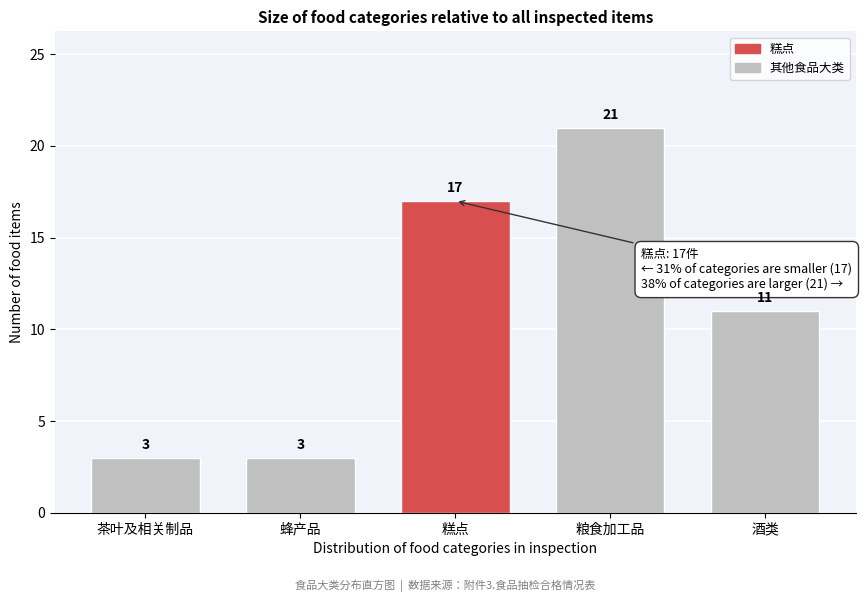

Reading left to right, what are all the values shown in this chart?

3	3	17	21	11